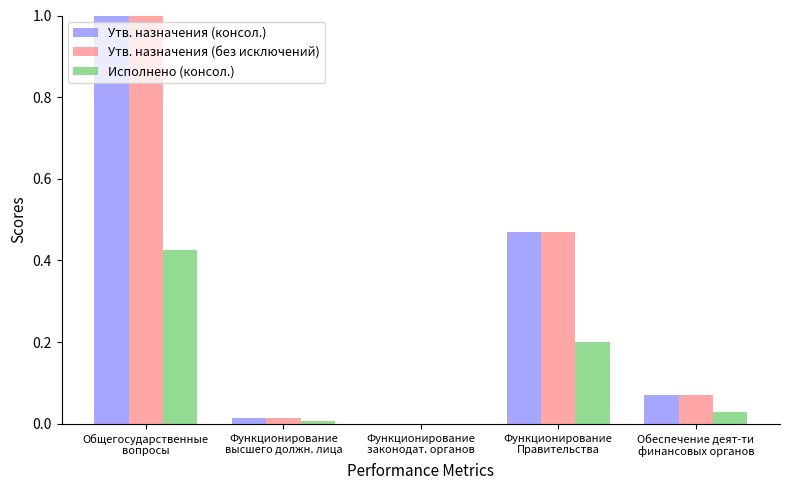

What is the maximum value shown in the chart?

1.0